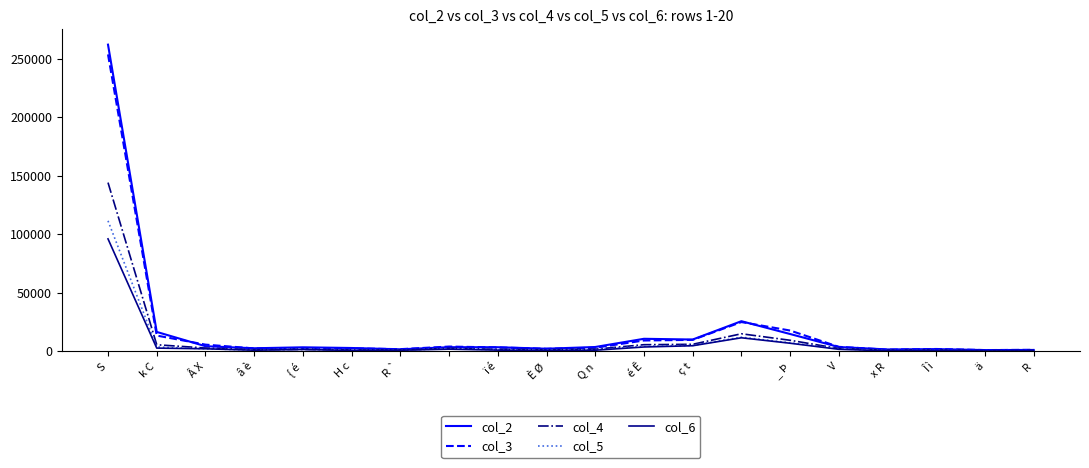

Which series has the largest range (max minus min)?

col_2